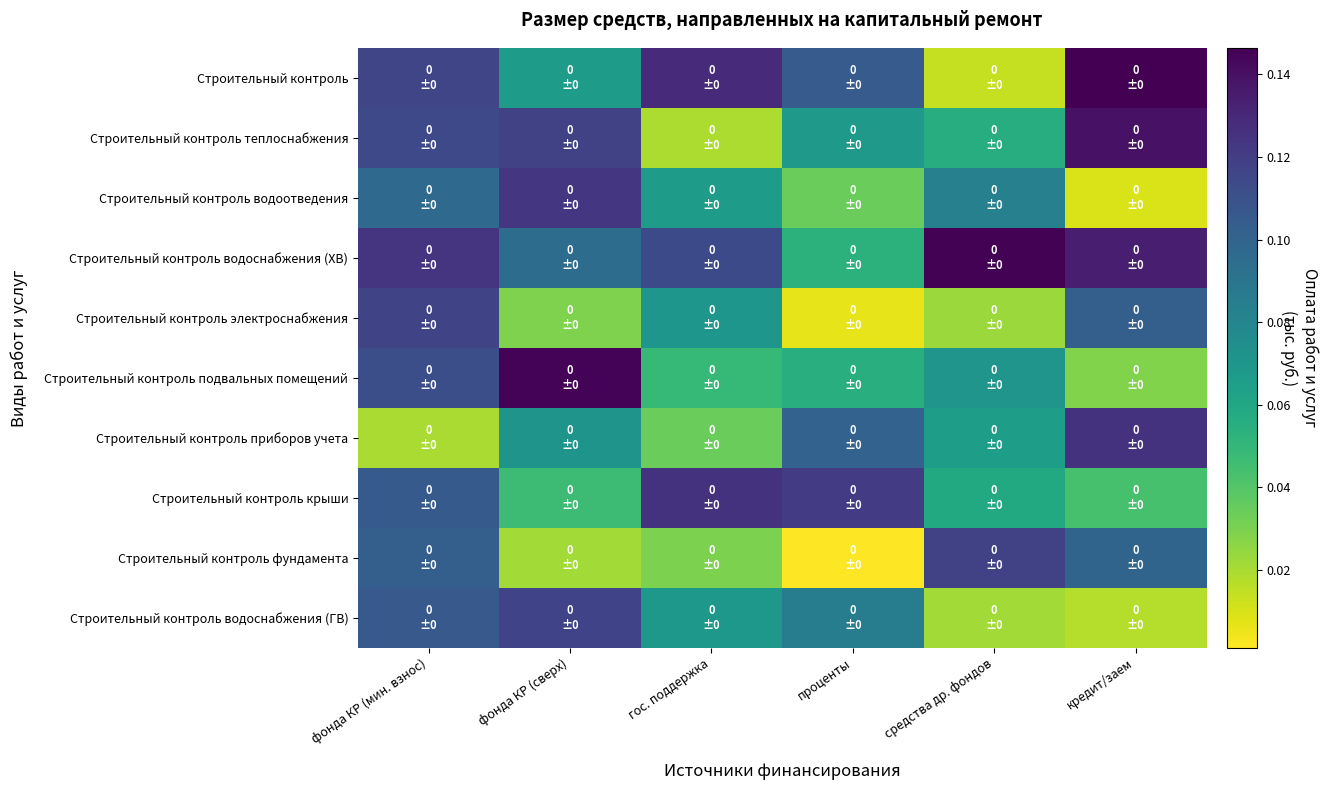

What is the difference between the highest and lowest values at фонда КР (сверх)?

0.1